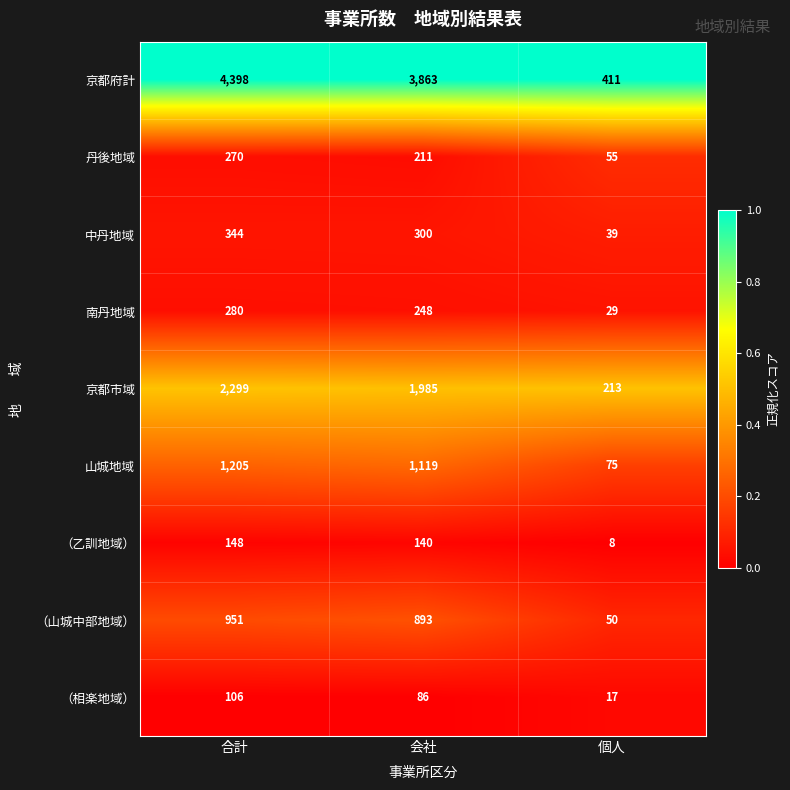

Which series has the largest total across all categories?

京都府計